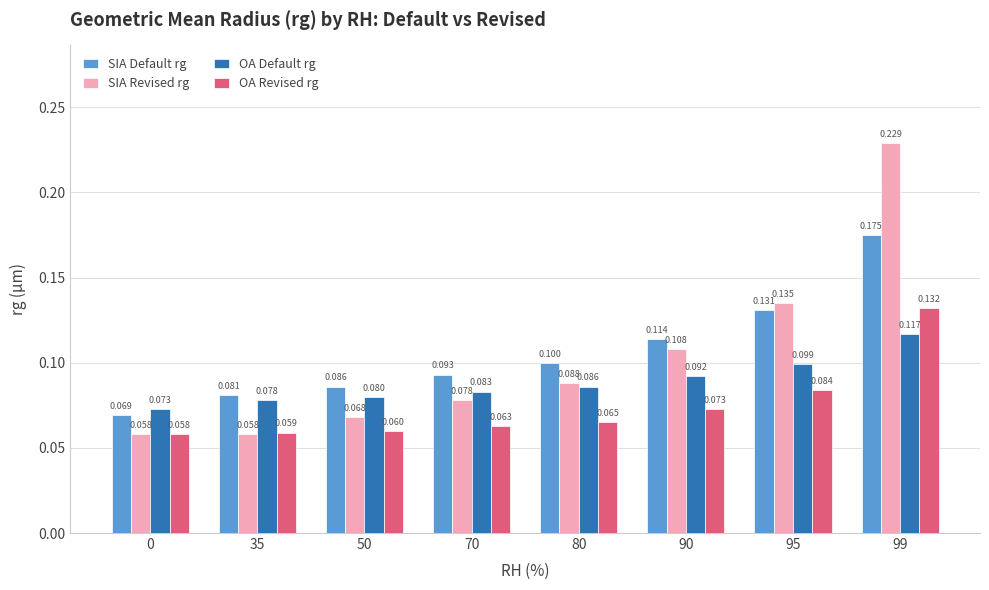

Is it true that SIA Revised rg equals 0.1 at 99?

False